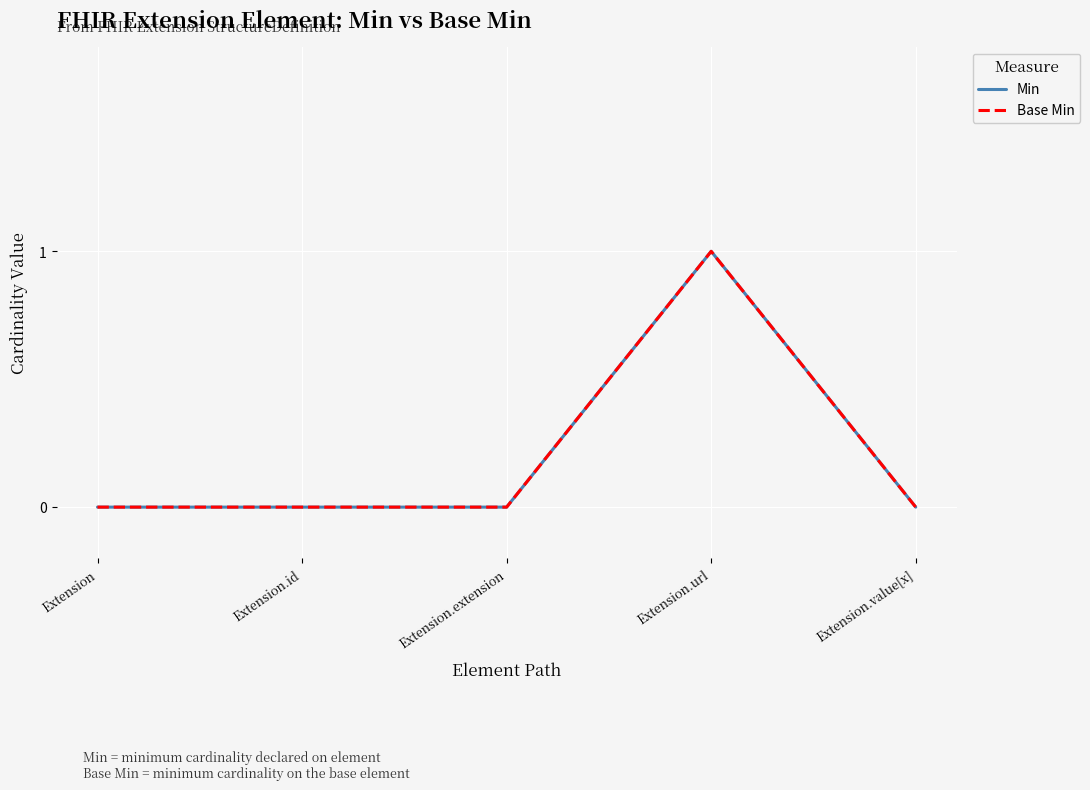

True or false: Base Min and Min cross at least once.

False